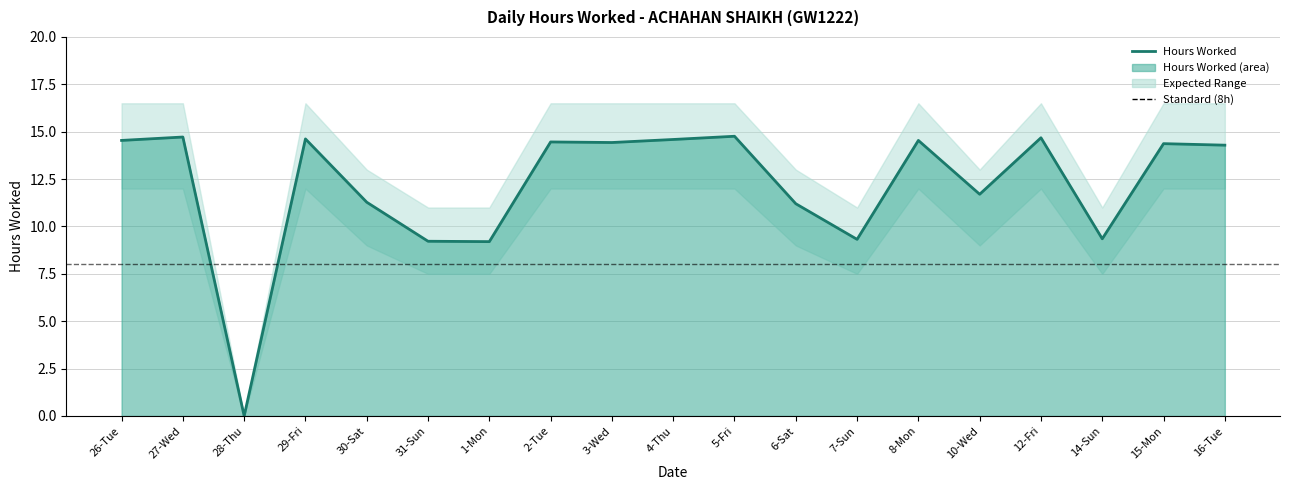

What is the spread (max minus min) of values at 7-Sun?

3.5